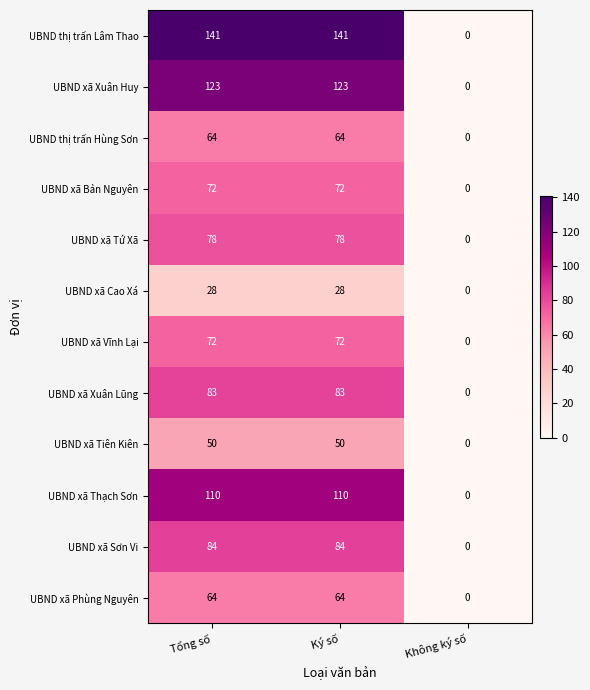

What is the sum of all UBND xã Thạch Sơn values?

220